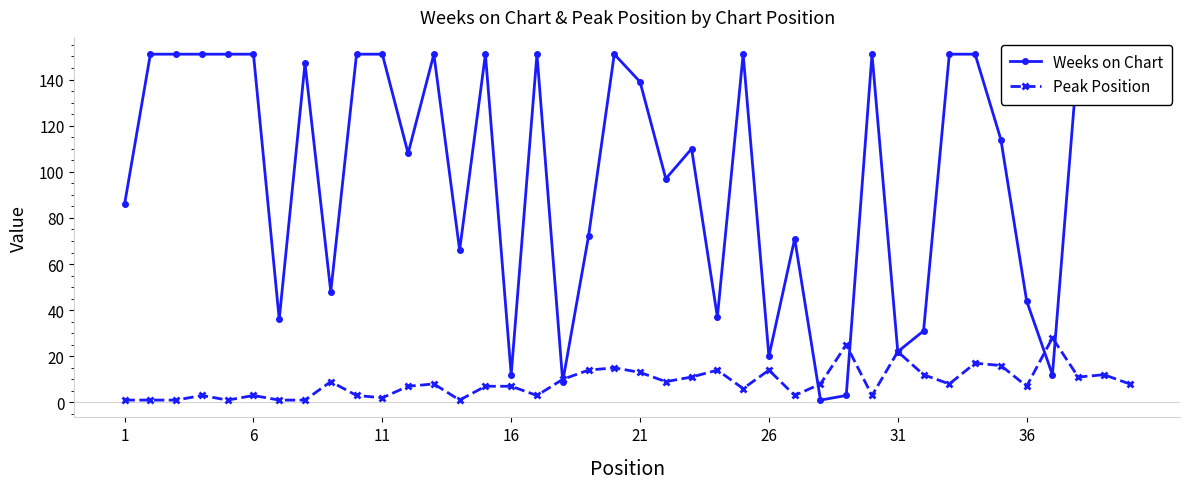

True or false: Peak Position has more than 2 interior local peaks.

True